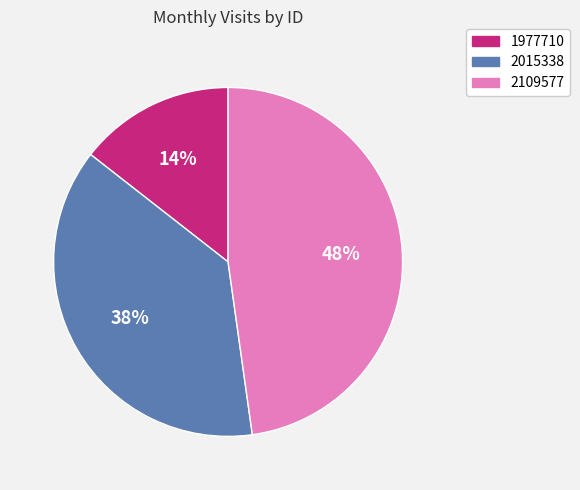

What percentage is the 1977710 slice, to the nearest percent?

14%